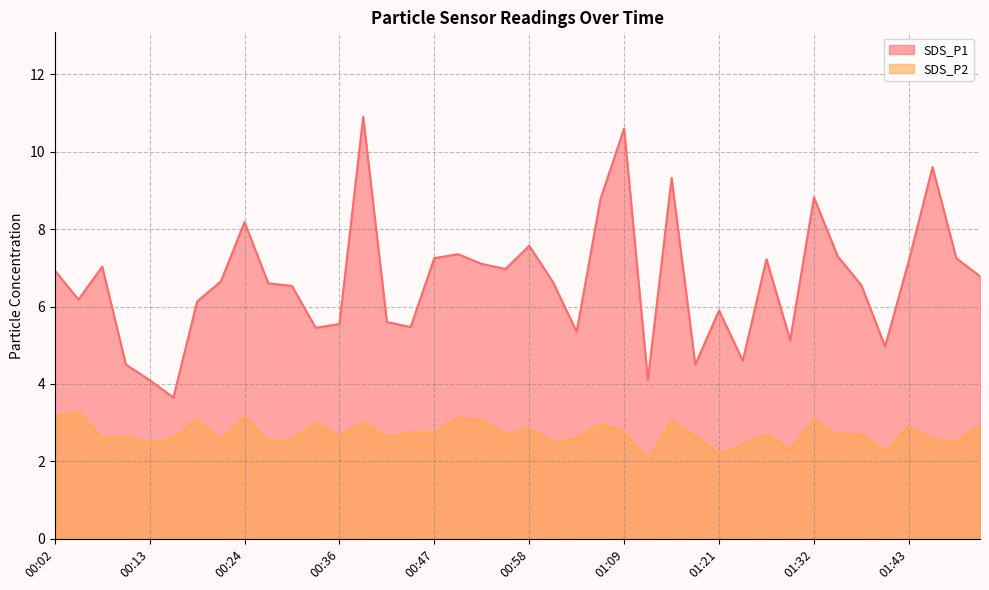

What is the sum of all SDS_P2 values?

108.9